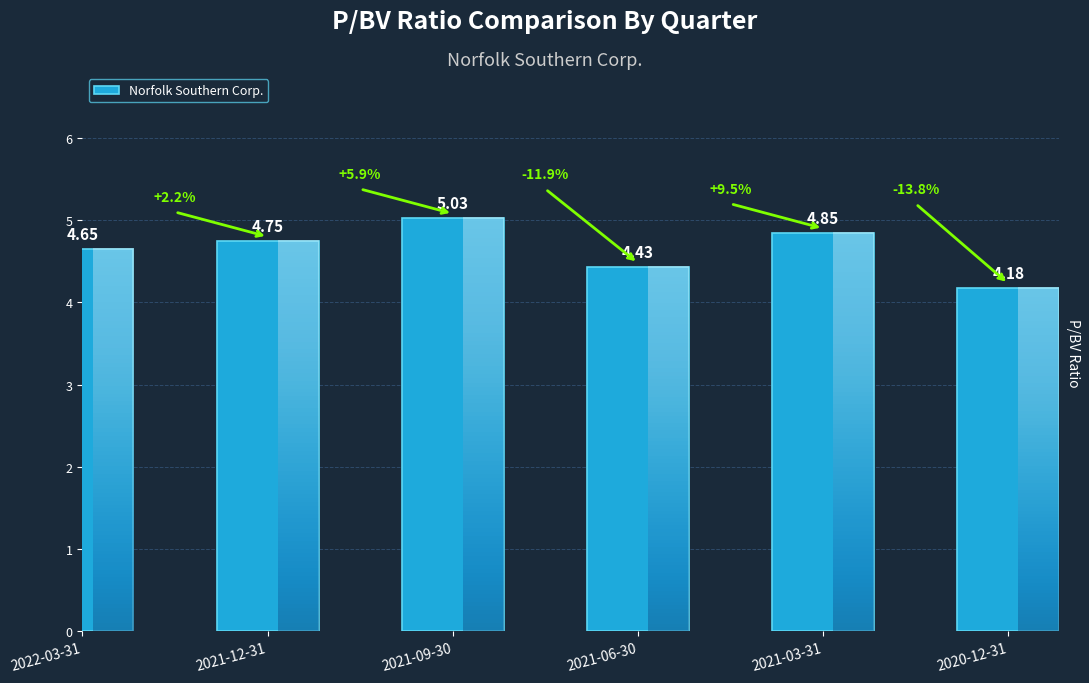

Which has a higher value, 2022-03-31 or 2020-12-31?

2022-03-31